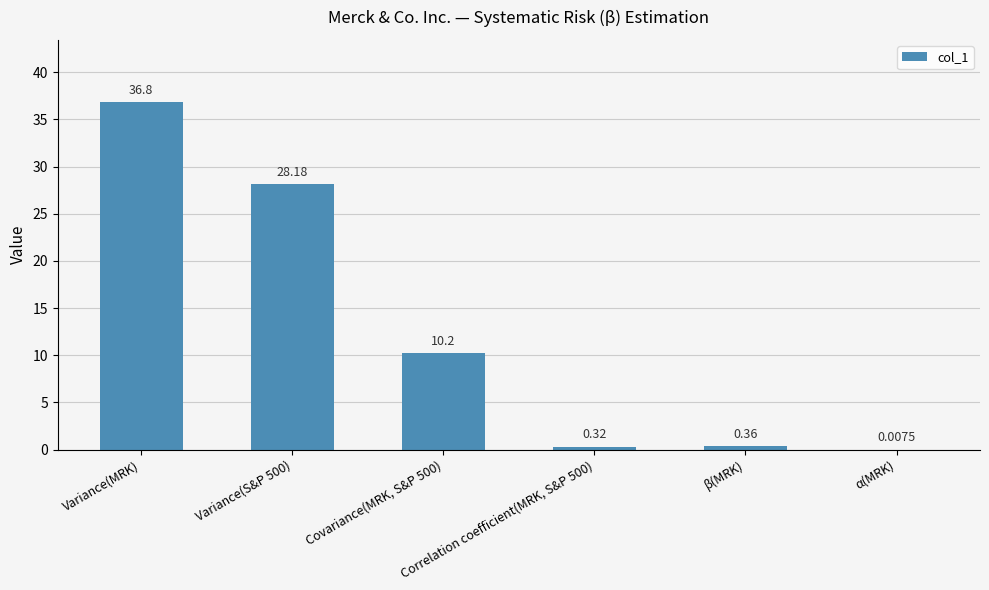

Reading left to right, extract all data points from this chart.

36.8	28.2	10.2	0.3	0.4	0.0